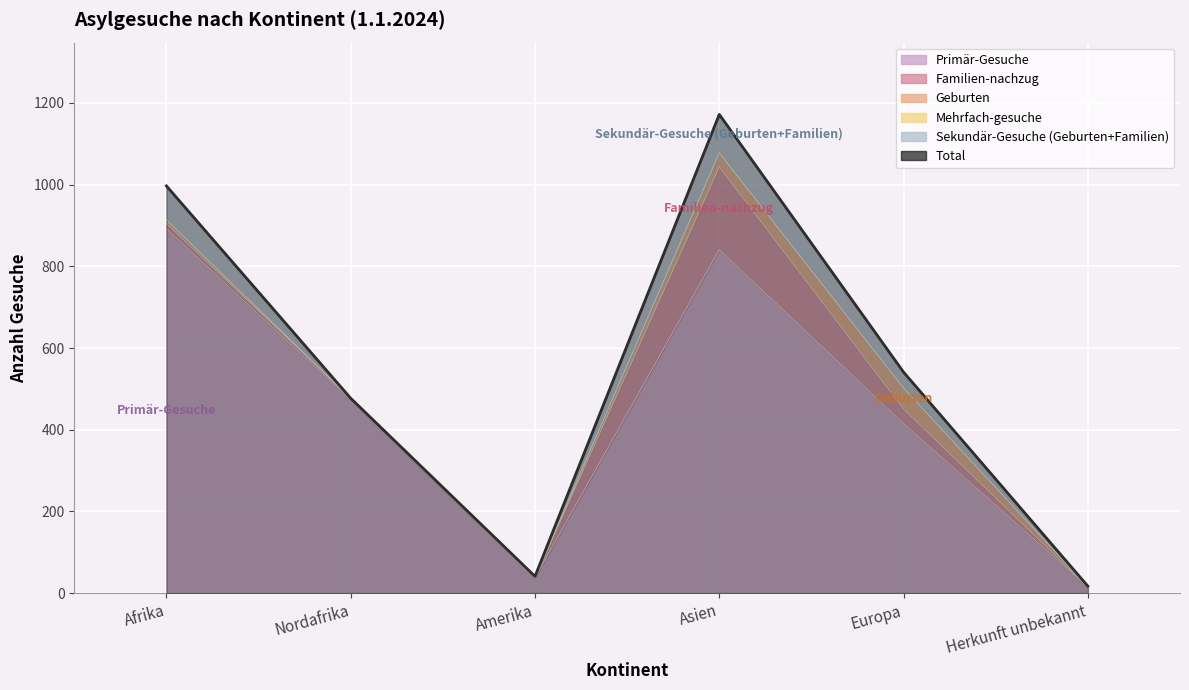

At which category does the data reach its first local peak?

Asien